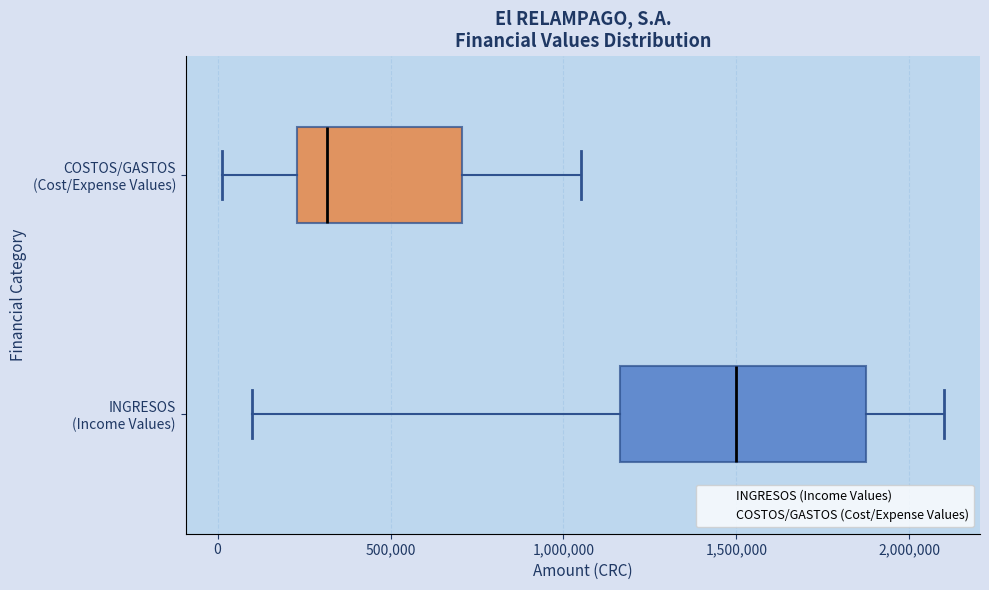

Which box has the furthest to the left median line?

COSTOS/GASTOS (Cost/Expense Values)